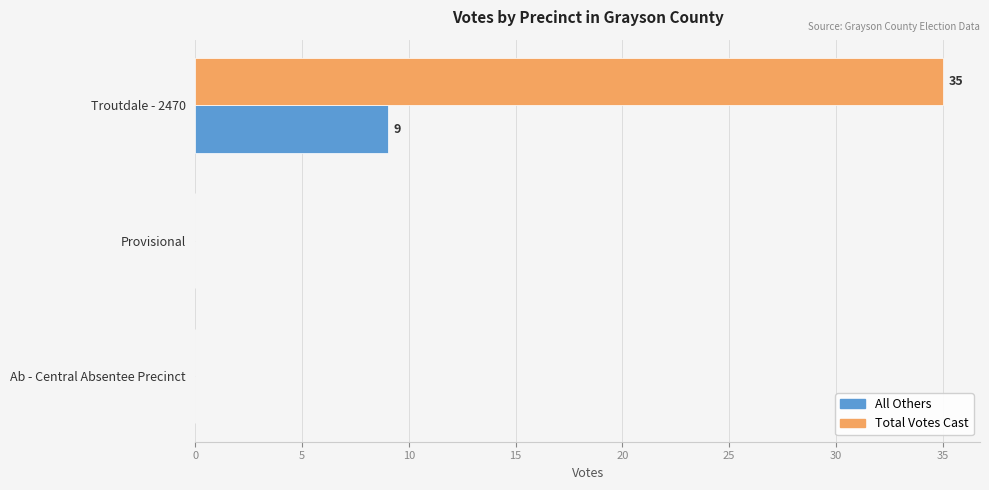

What is the average value of the All Others series?

3